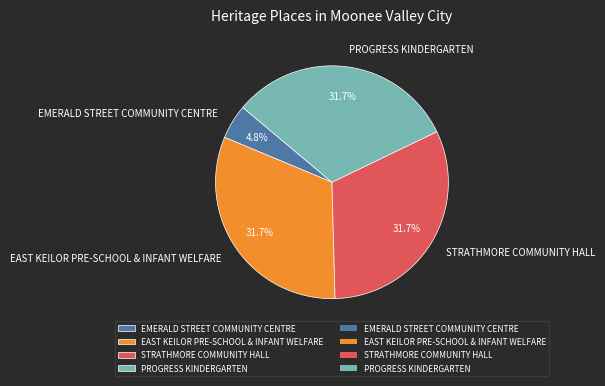

Does any single category account for the majority?

No